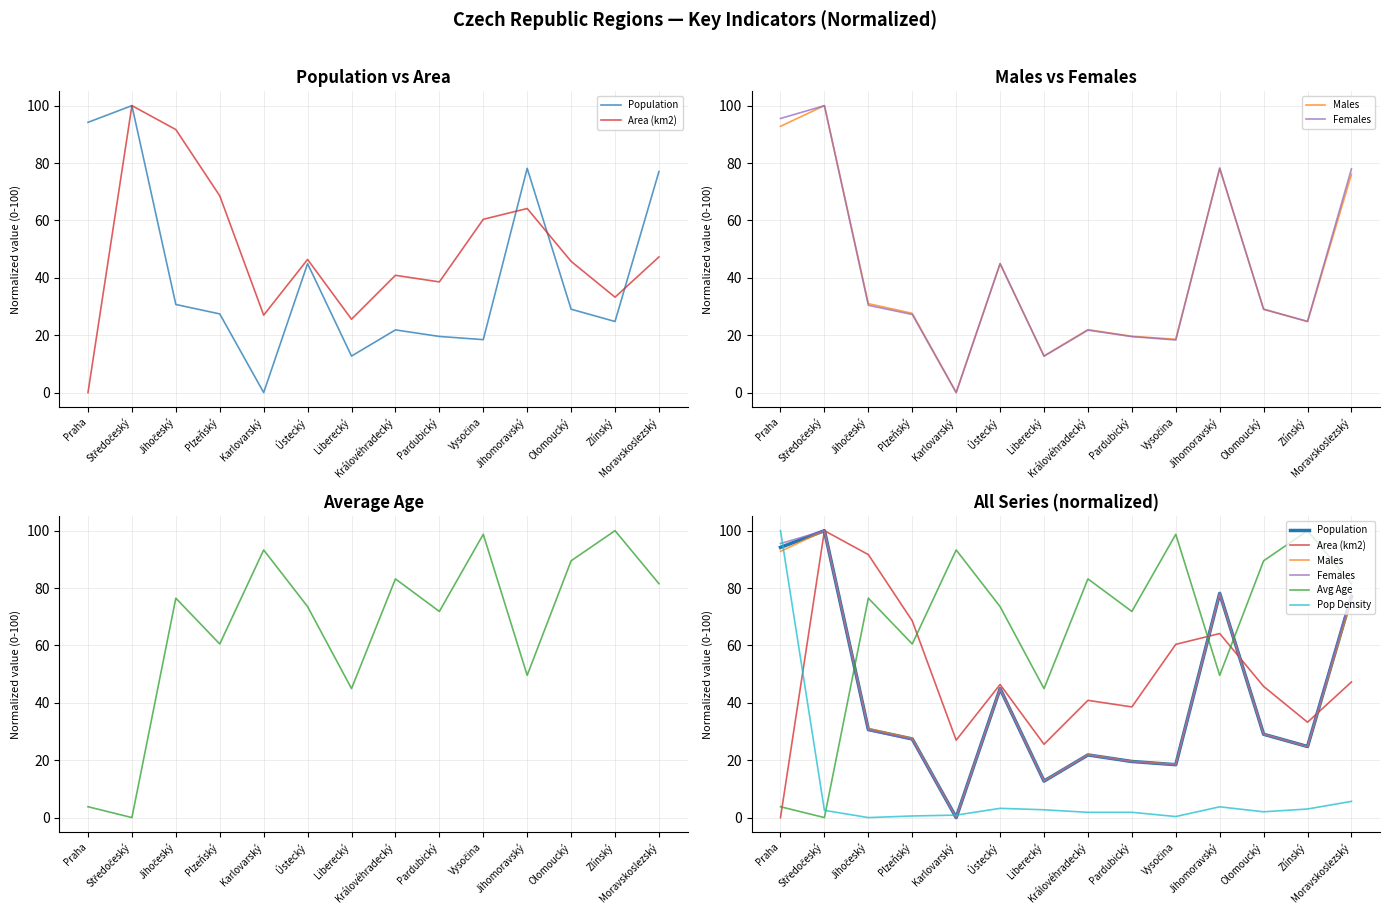

Does the chart display data point markers on the line(s)?

No